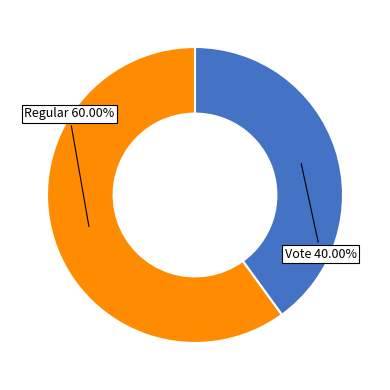

Does any single category account for the majority?

Yes